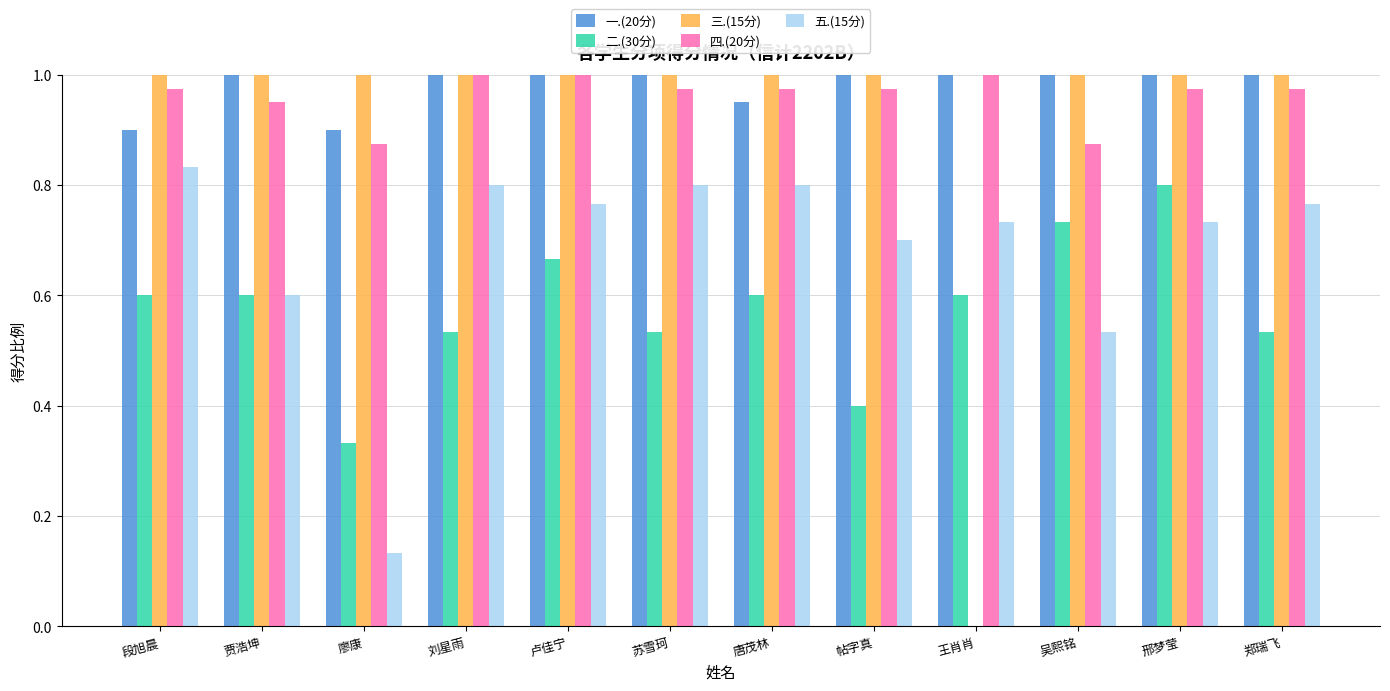

Which series has the widest spread of values?

三.(15分)